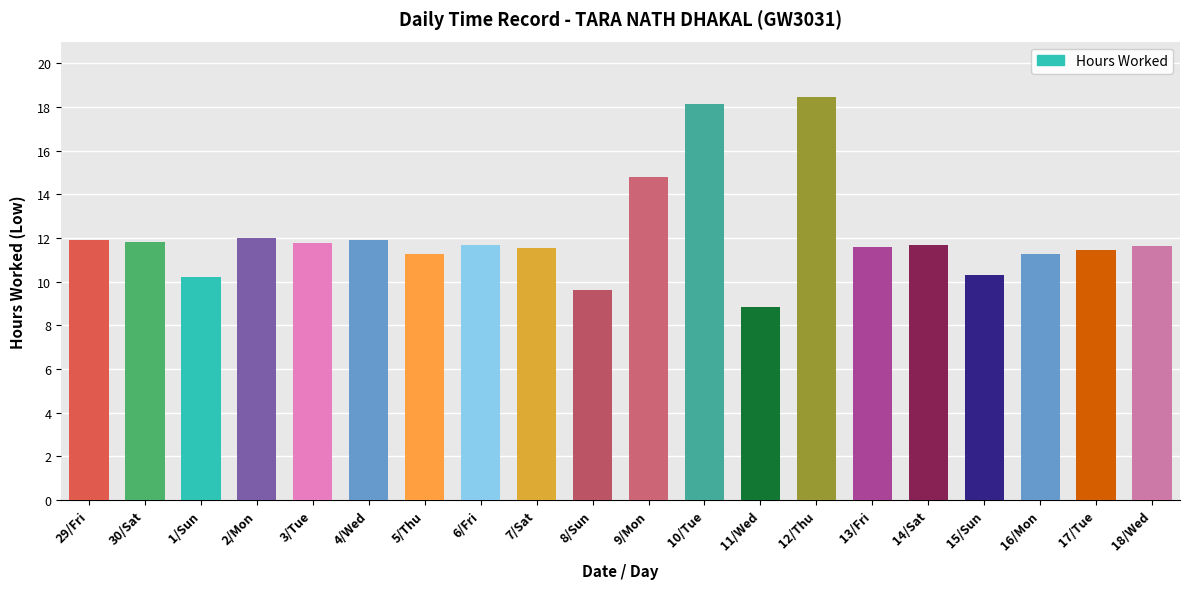

Read the value at 15/Sun.

10.3